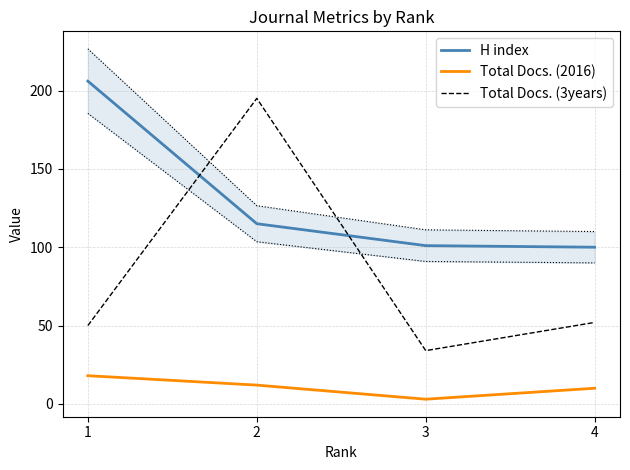

At how many categories does at least one series exceed 72?

4